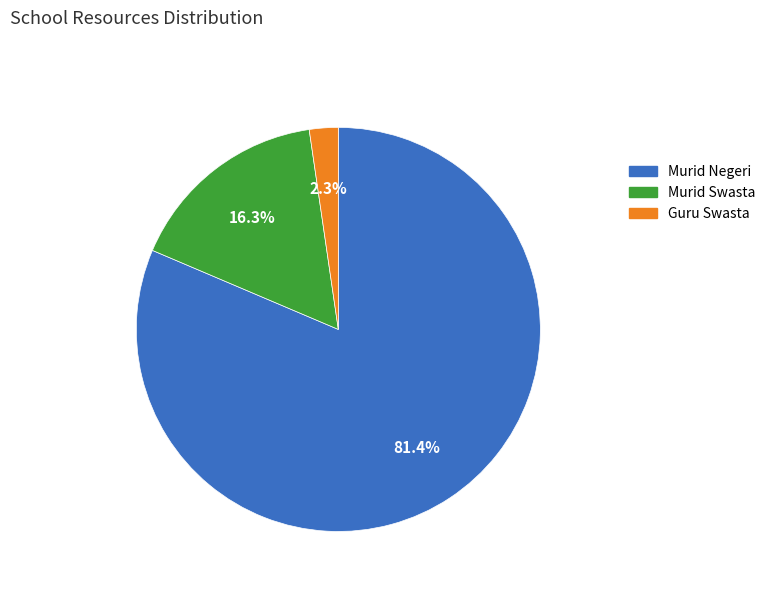

Is there any slice that represents more than half of the pie?

Yes